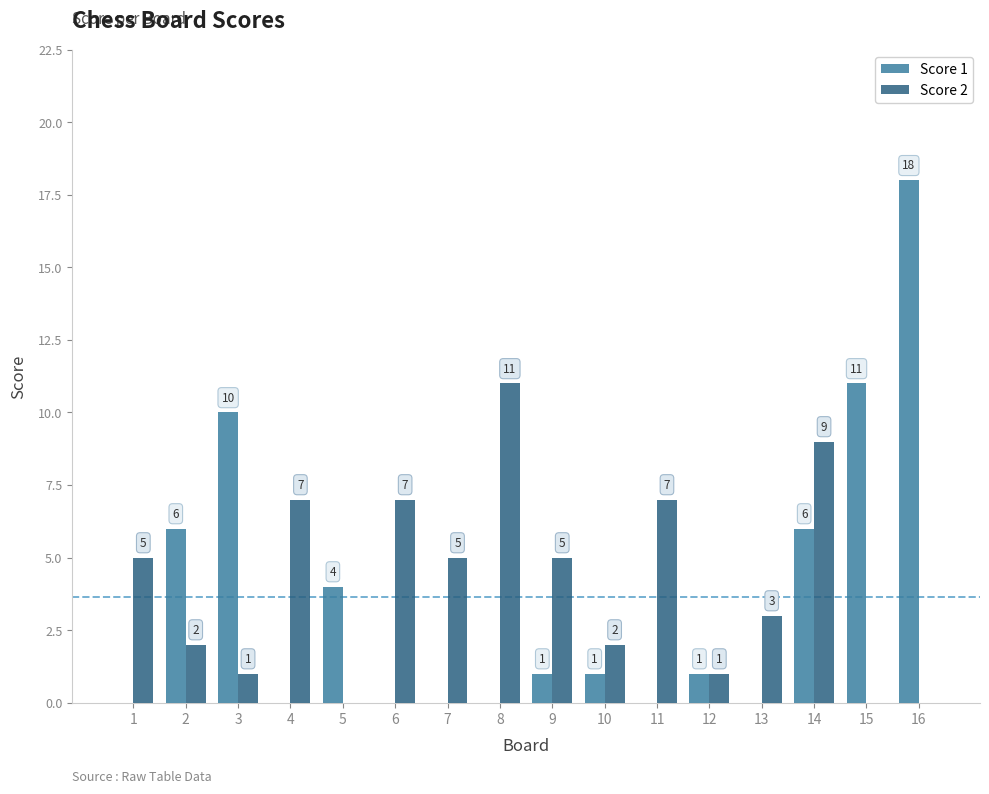

What is the sum of all Score 1 values?

58